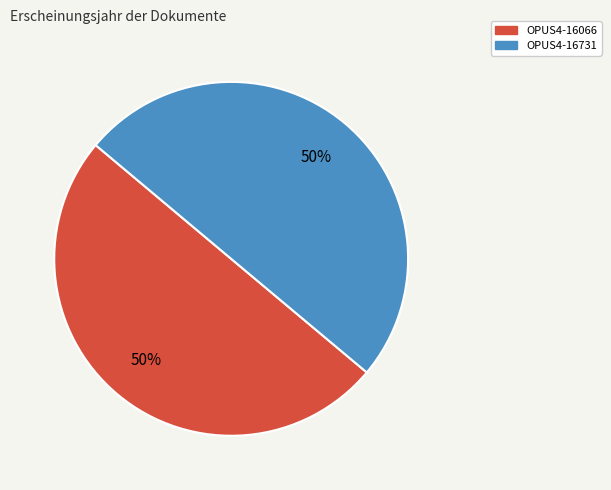

To the nearest percent, what is the average slice percentage?

50%